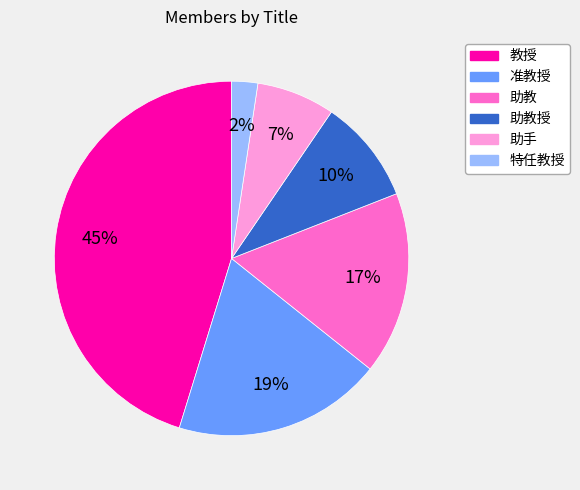

To the nearest percent, what is the combined percentage of 助教授 and 特任教授?

12%